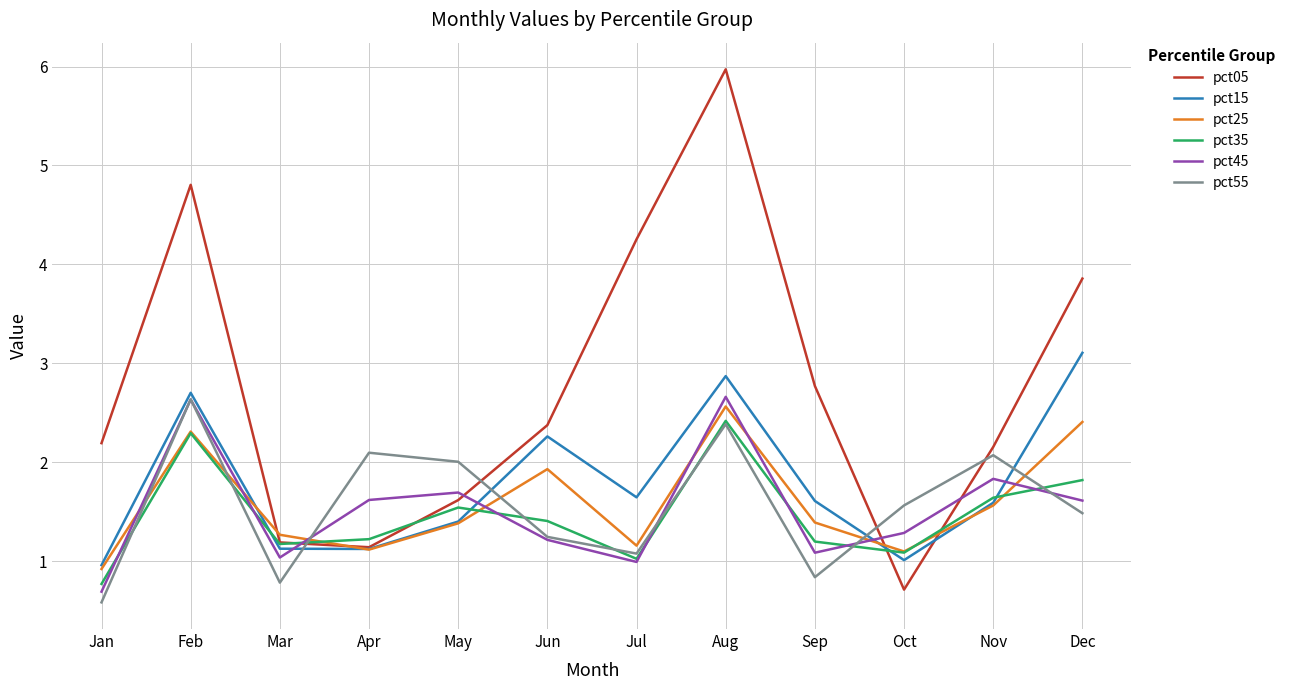

Does the chart display data point markers on the line(s)?

No